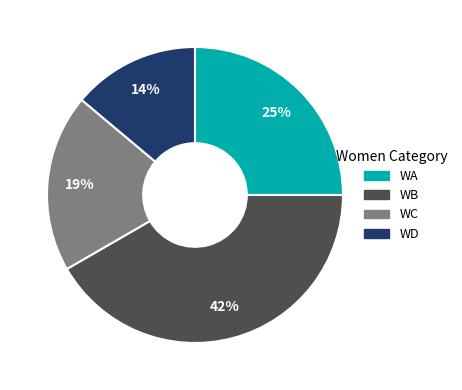

Approximately how many times larger is the value at WD compared to WB?

0.3